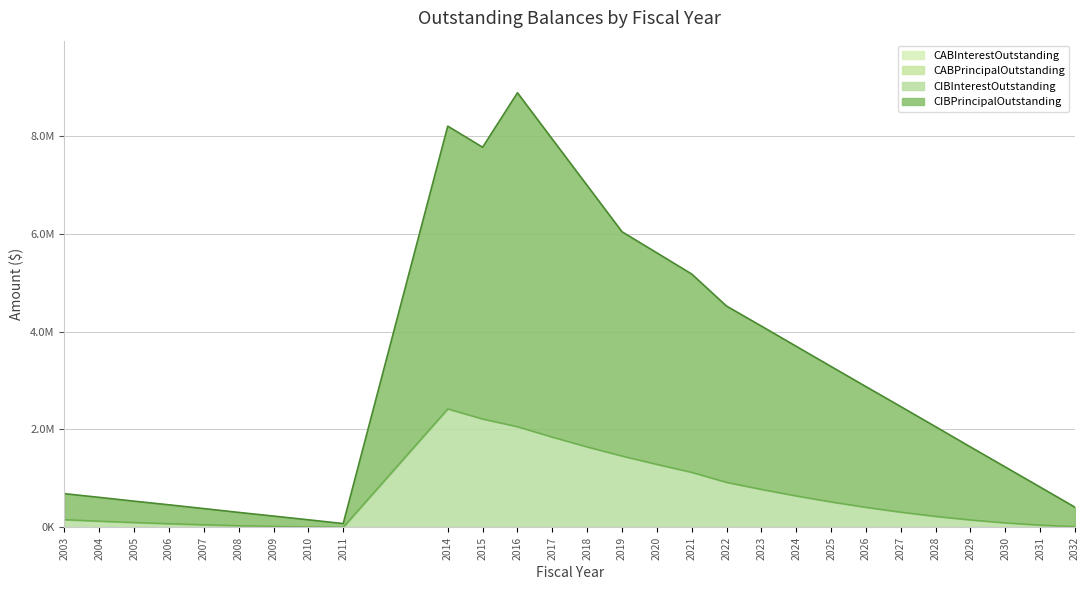

Reading left to right, list all the values displayed in this chart.

CIBPrincipalOutstanding: 2003=687623.8	2004=612413.8	2005=534841.2	2006=460093.8	2007=383366.2	2008=305003.8	2009=230211.2	2010=154201.2	2011=77343.8	2014=8195852.6	2015=7764396.4	2016=8876660.3	2017=7929538.8	2018=6984105.1	2019=6038021.3	2020=5607415.1	2021=5174608.8	2022=4520200.0	2023=4111200.0	2024=3697800.0	2025=3285600.0	2026=2875000.0	2027=2466400.0	2028=2055200.0	2029=1642000.0	2030=1232400.0	2031=821800.0	2032=410800.0
CIBInterestOutstanding: 2003=157623.8	2004=127413.8	2005=99841.2	2006=75093.8	2007=53366.2	2008=35003.8	2009=20211.2	2010=9201.2	2011=2343.8	2014=2420852.6	2015=2214396.4	2016=2056660.3	2017=1844538.8	2018=1644105.1	2019=1458021.3	2020=1287415.1	2021=1124608.8	2022=920200.0	2023=776200.0	2024=642800.0	2025=520600.0	2026=410000.0	2027=311400.0	2028=225200.0	2029=152000.0	2030=92400.0	2031=46800.0	2032=15800.0